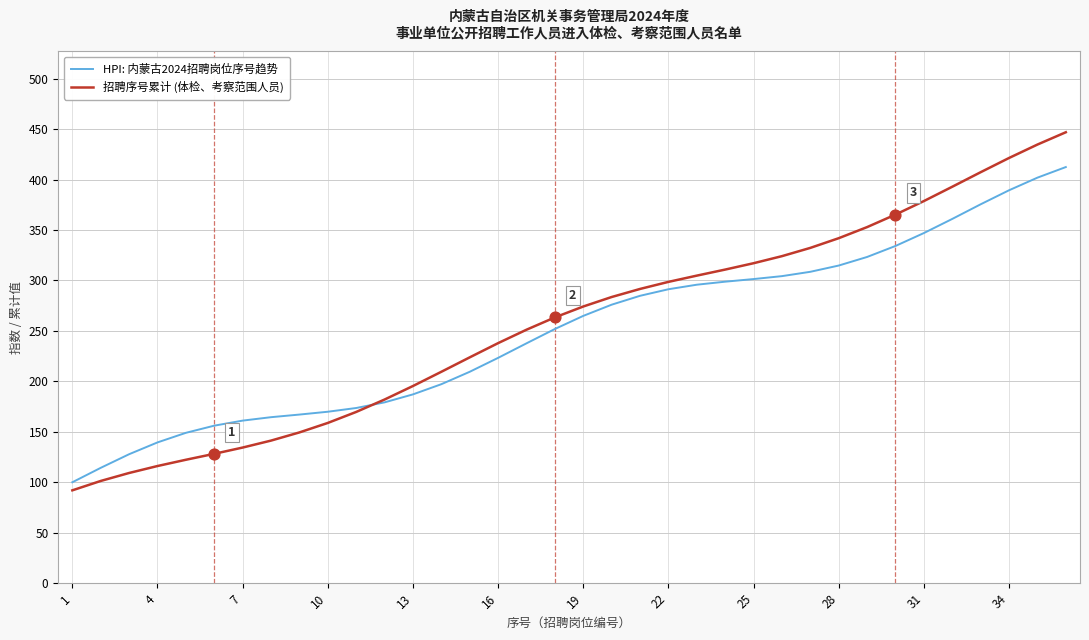

Which series has the largest range (max minus min)?

招聘序号累计 (体检、考察范围人员)